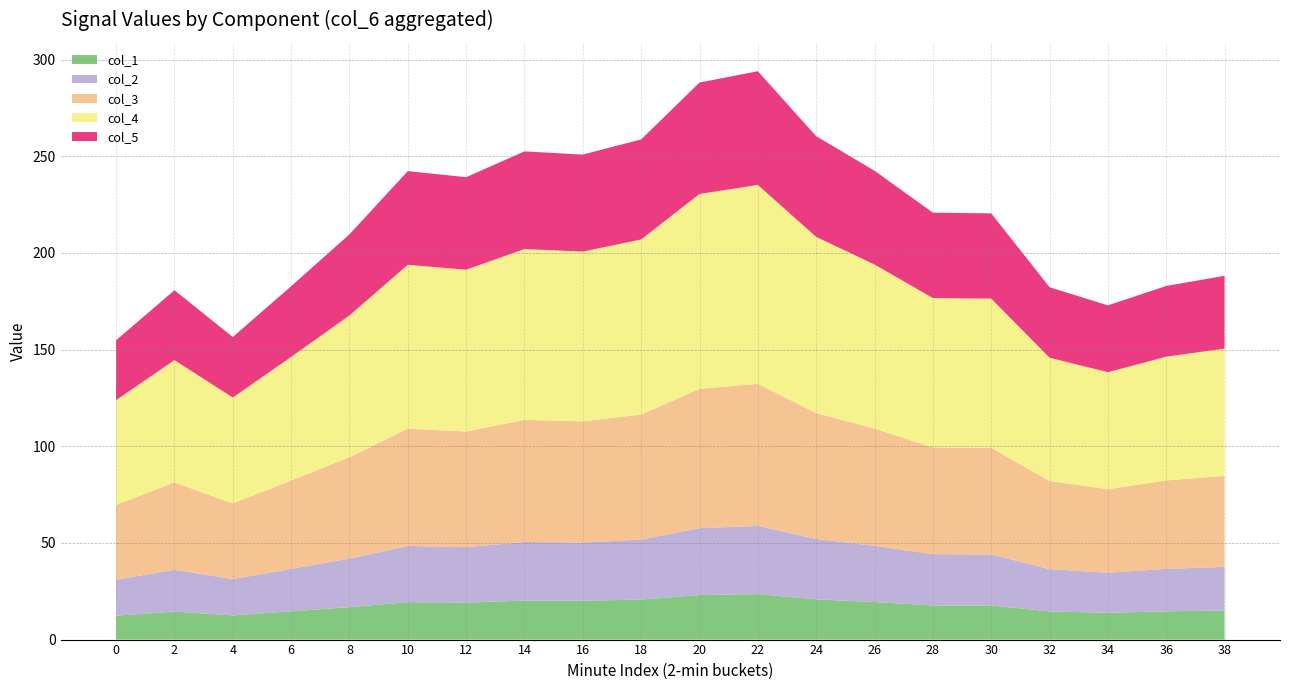

Is it true that col_1 equals 20.2 at 14?

True